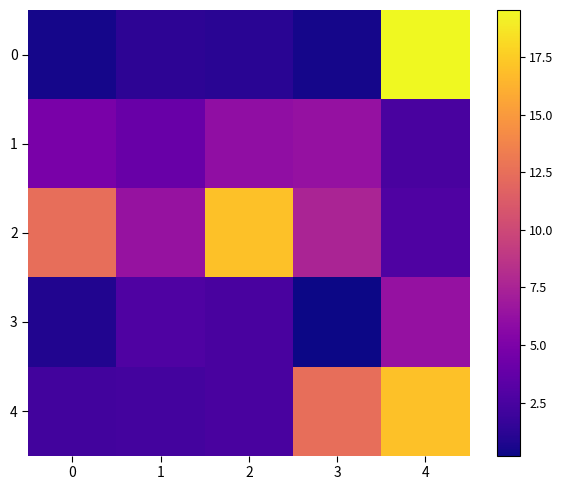

Which series changed the most between 2 and 3?

4